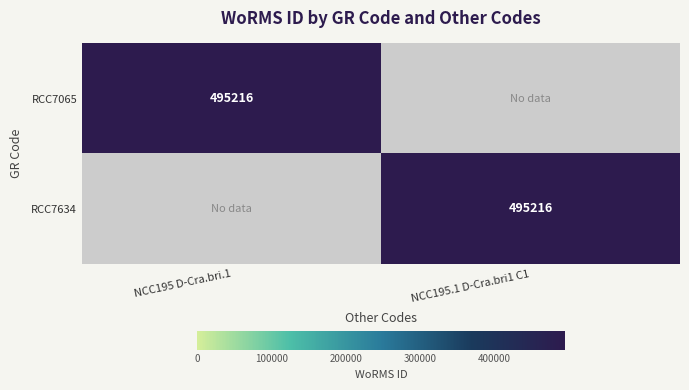

Is it true that RCC7065 equals 646887 at NCC195 D-Cra.bri.1?

False